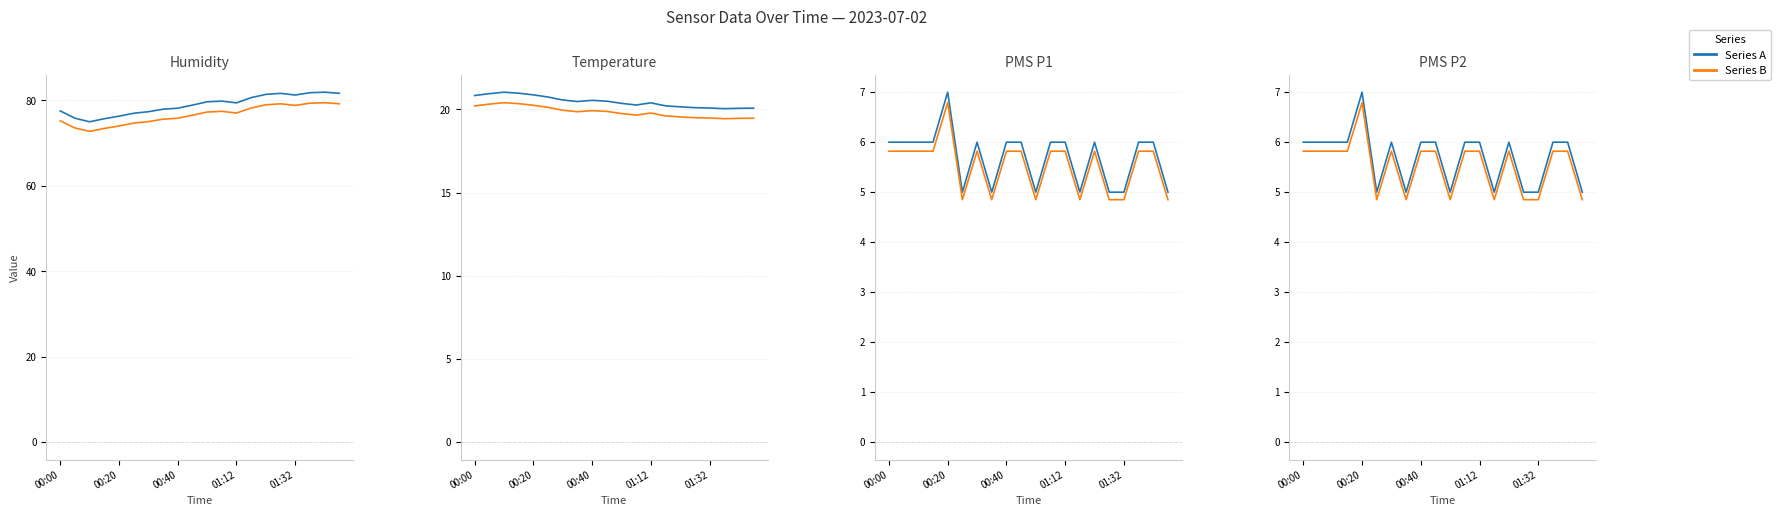

True or false: Series B has more than 0 points higher than both neighbors.

True